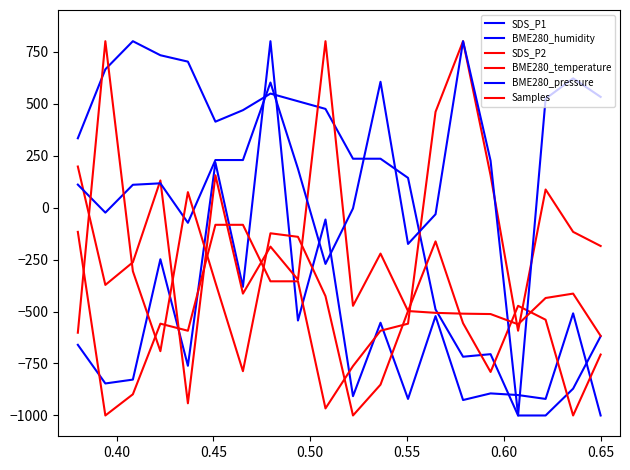

Is this an area chart (filled region under the line)?

No